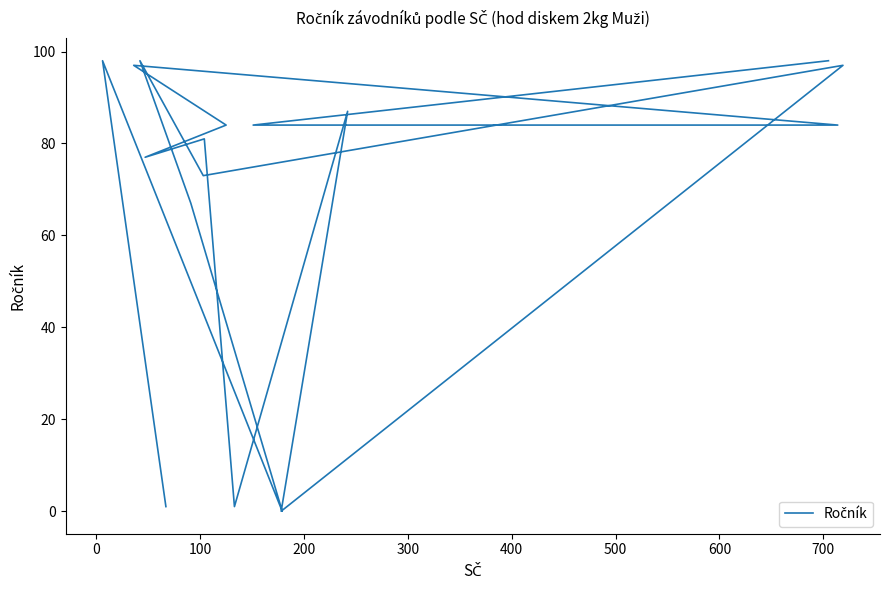

What is the sum of all values?

1127